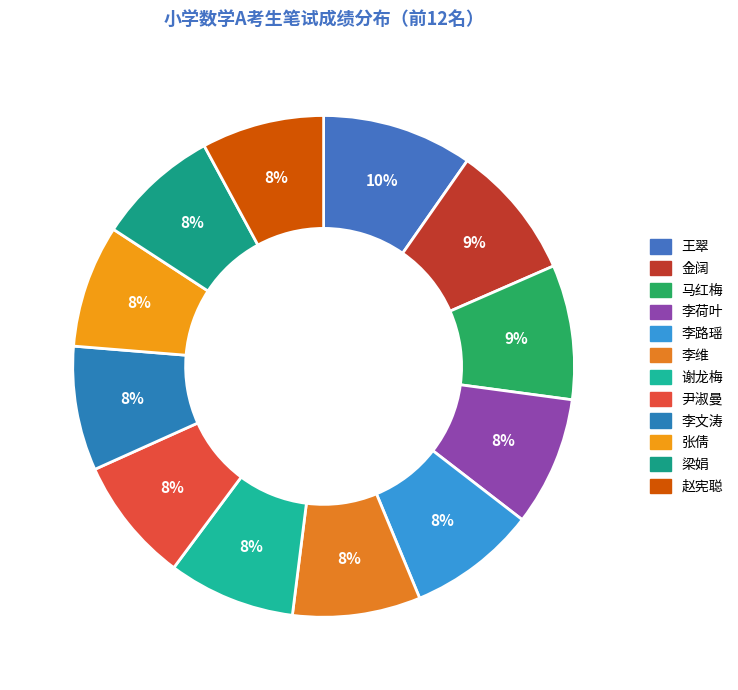

The 李维 slice represents 8% of the pie. True or false?

True